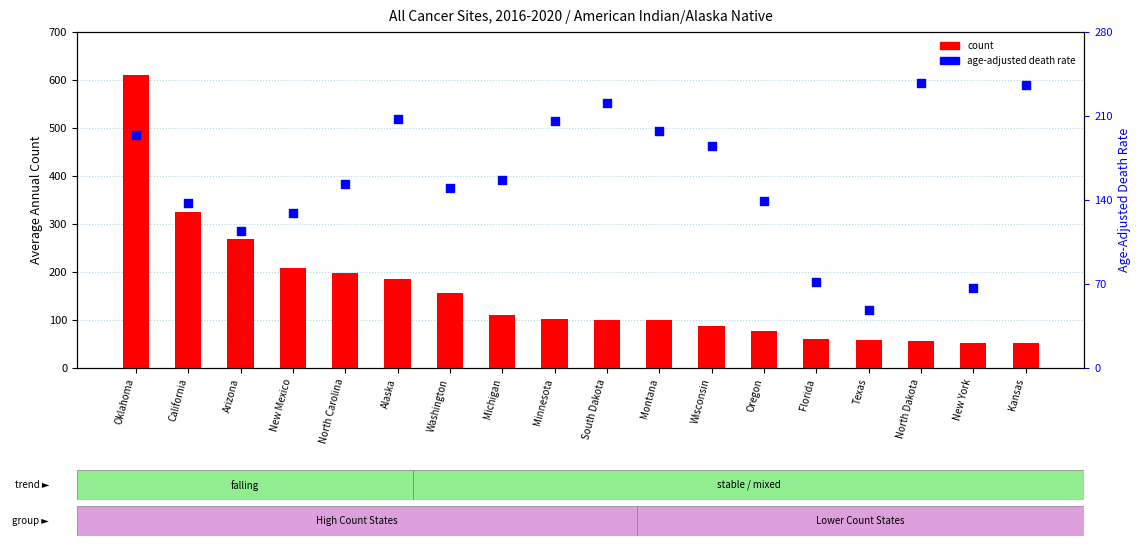

Which series reaches the maximum Y coordinate?

count